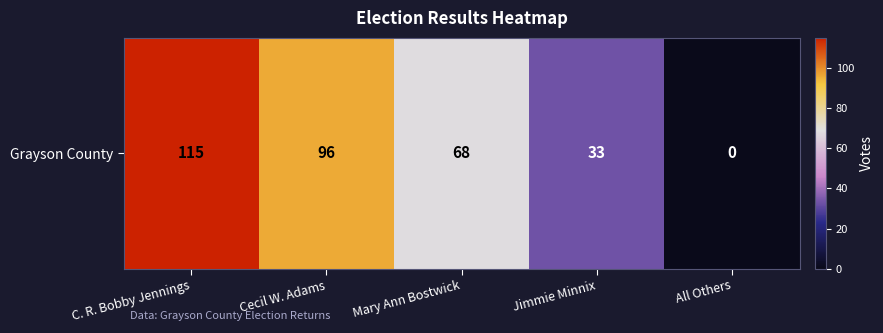

True or false: the data shows 68 at Mary Ann Bostwick.

True